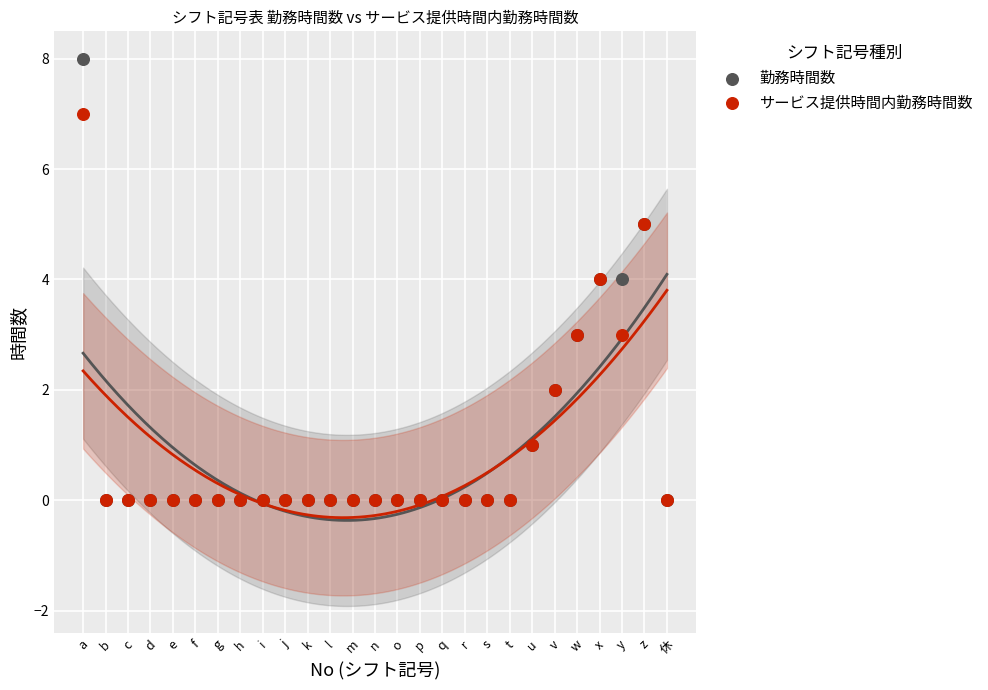

What are all the series names shown in the legend?

勤務時間数, サービス提供時間内勤務時間数